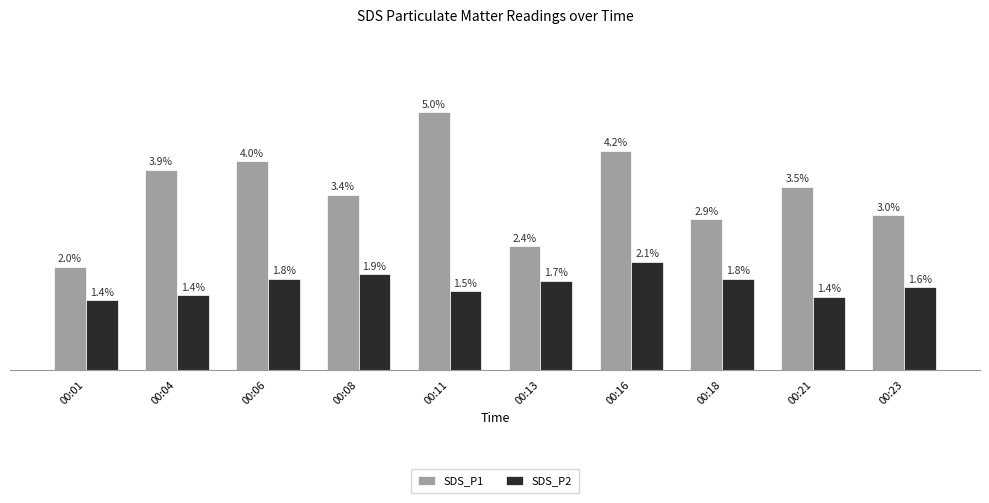

Which series changed the most between 00:18 and 00:23?

SDS_P2